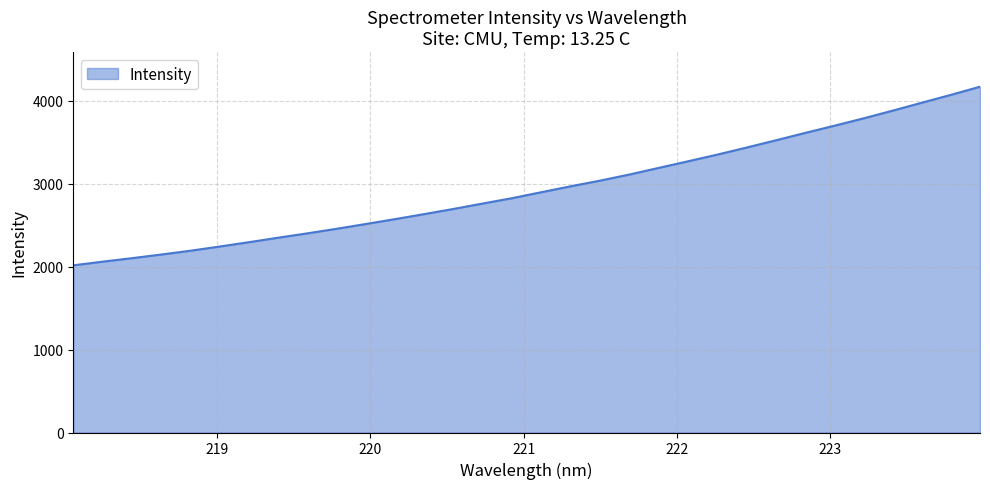

Does the chart display data point markers on the line(s)?

No